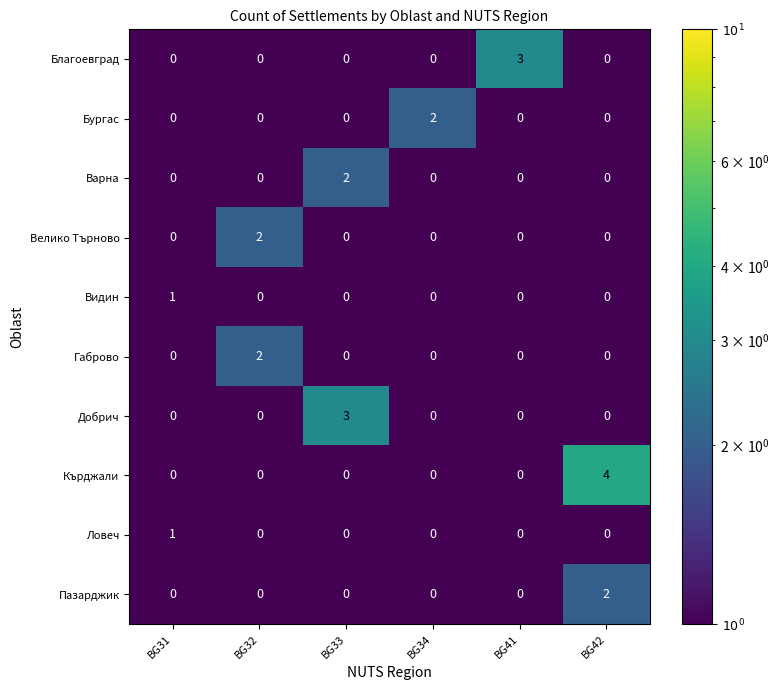

Which series changed the most between BG31 and BG33?

Добрич